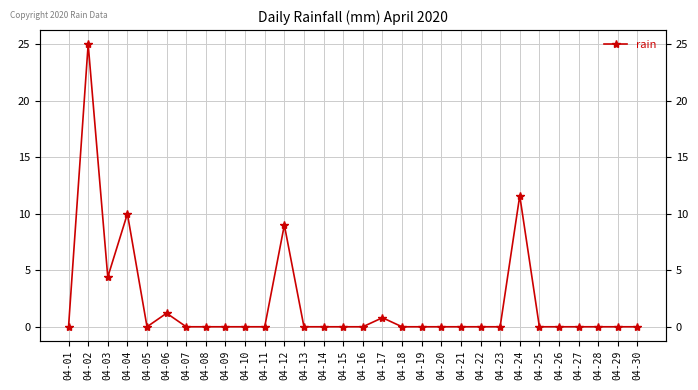

How many lines are shown in the chart?

1